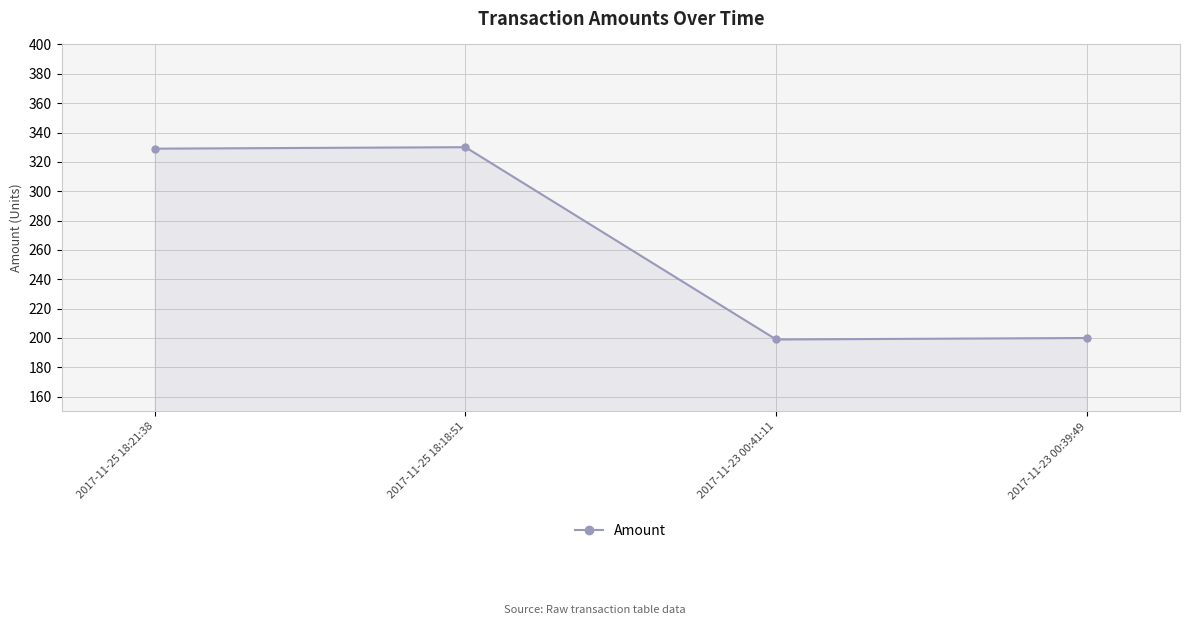

What is the smallest value displayed?

199